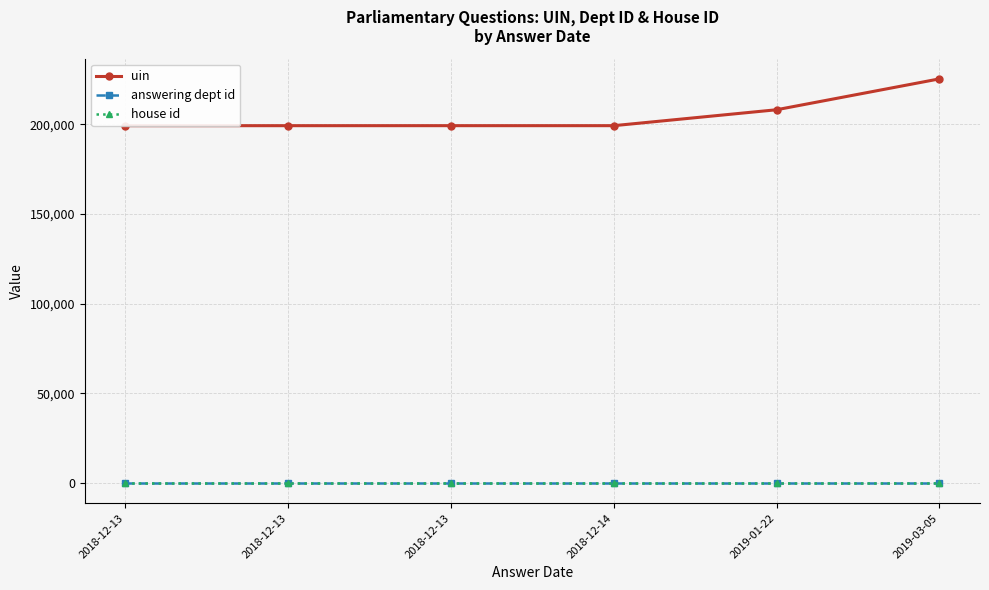

What is the value of the uin point at the 2nd from the left?

199330